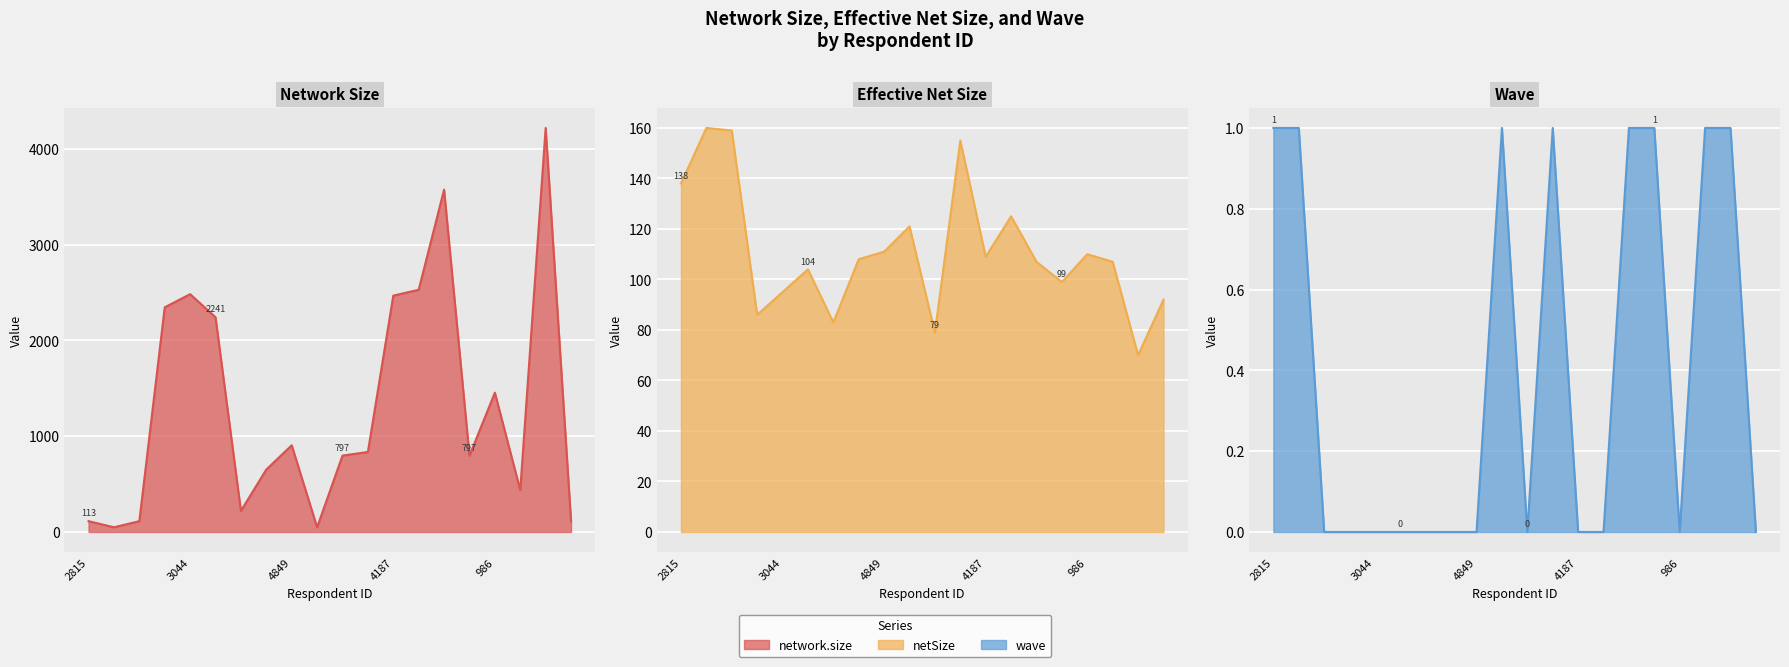

True or false: netSize and wave intersect in this chart.

False